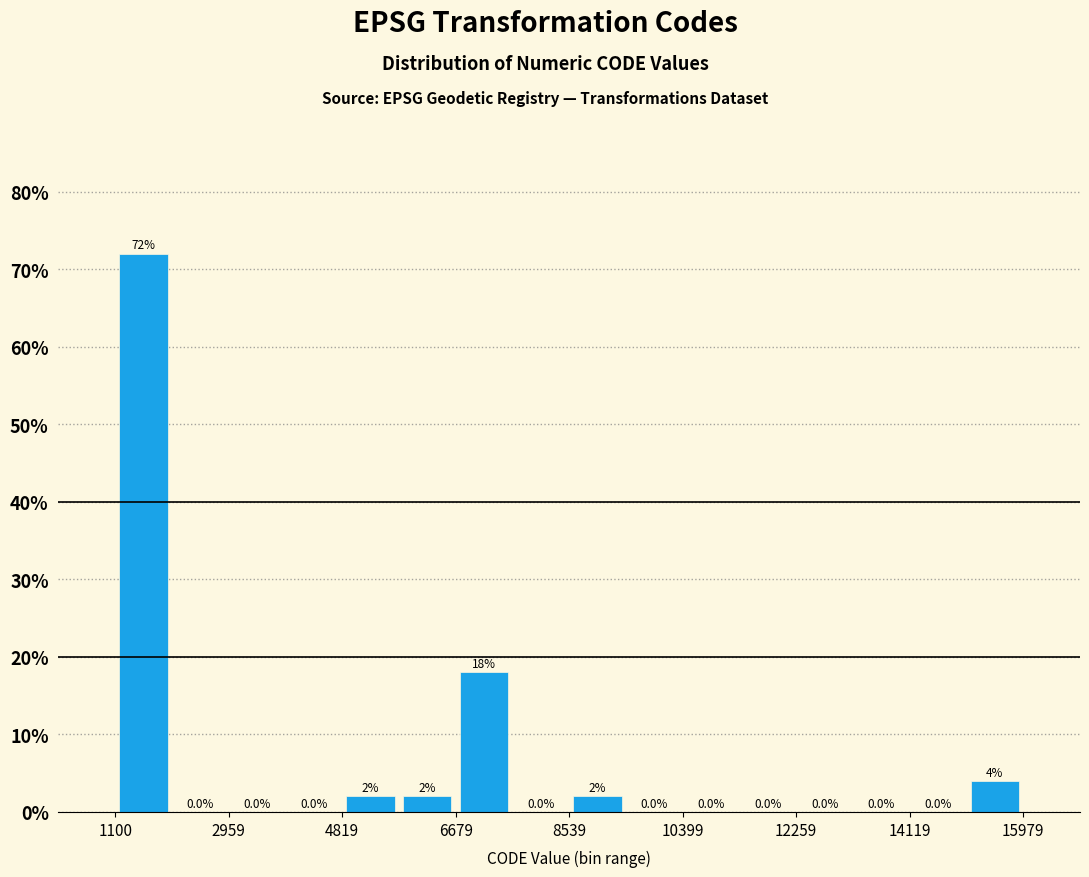

Reading left to right, list every bar in this chart as the range it spans on the x-axis followed by its height. The bar edges are not printed on the chart, so give them approximately, as read against the axis.

1200 to 2000: 72.0
2000 to 3000: 0.0
3000 to 3800: 0.0
3800 to 4800: 0.0
4800 to 5800: 2.0
5800 to 6600: 2.0
6600 to 7600: 18.0
7600 to 8600: 0.0
8600 to 9400: 2.0
9400 to 10400: 0.0
10400 to 11400: 0.0
11400 to 12200: 0.0
12200 to 13200: 0.0
13200 to 14200: 0.0
14200 to 15000: 0.0
15000 to 16000: 4.0